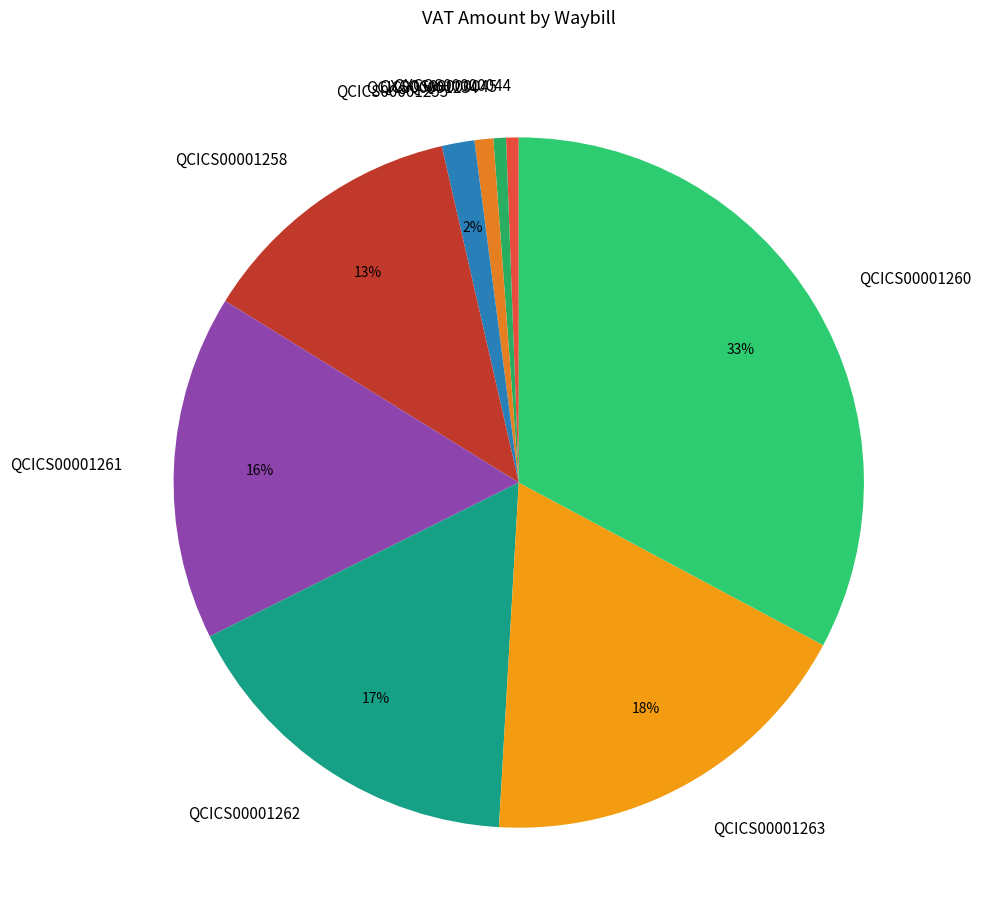

Does QXCQS00000045 represent more than half of the total?

No